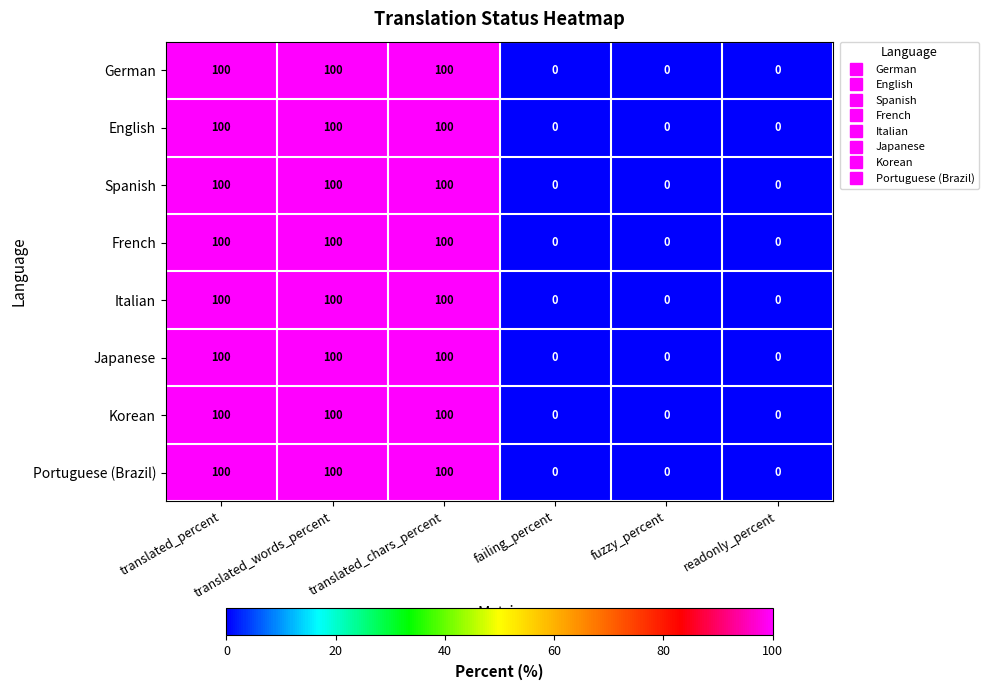

The Japanese series shows 100 at translated_words_percent. True or false?

True